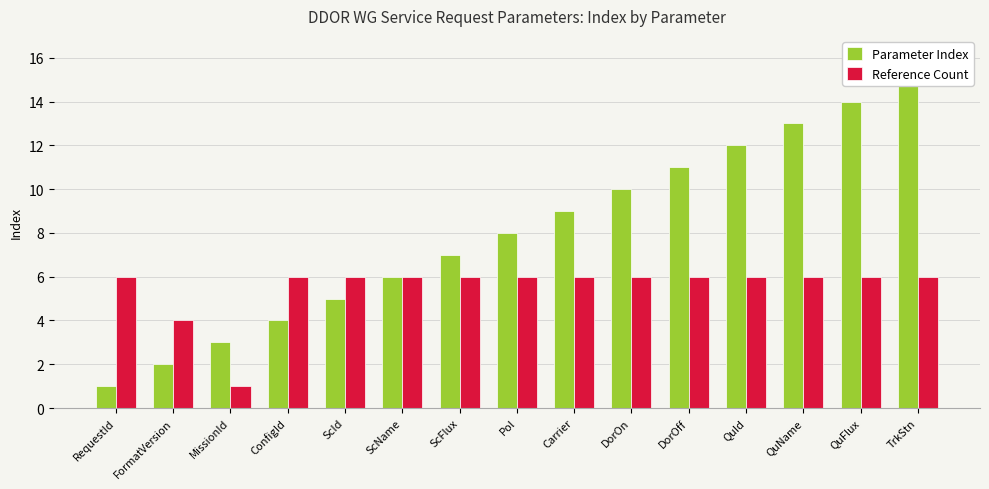

Is the value of Parameter Index at MissionId greater than the value of Reference Count at QuFlux?

No